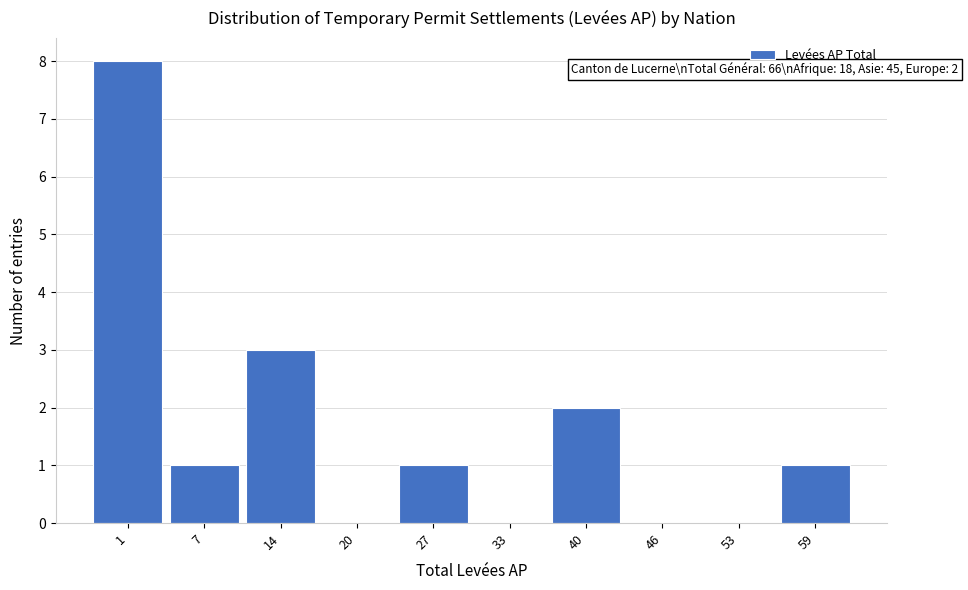

Reading left to right, what are all the values shown in this chart?

1=8	7=1	14=3	20=0	27=1	33=0	40=2	46=0	53=0	59=1